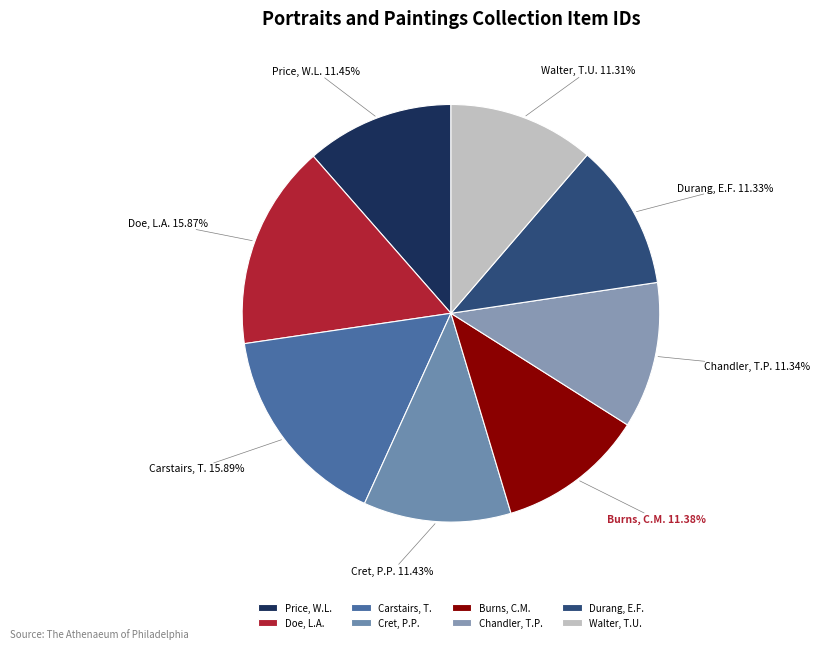

Rank the categories by value from highest to lowest.

Carstairs, T., Doe, L.A., Price, W.L., Cret, P.P., Burns, C.M., Chandler, T.P., Durang, E.F., Walter, T.U.